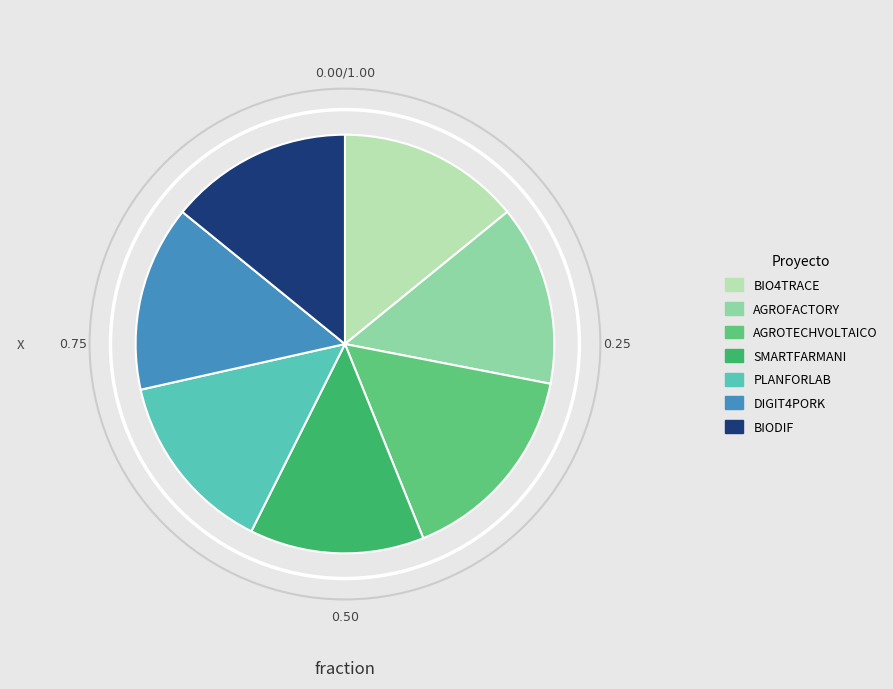

Which category has the biggest portion of the pie?

AGROTECHVOLTAICO